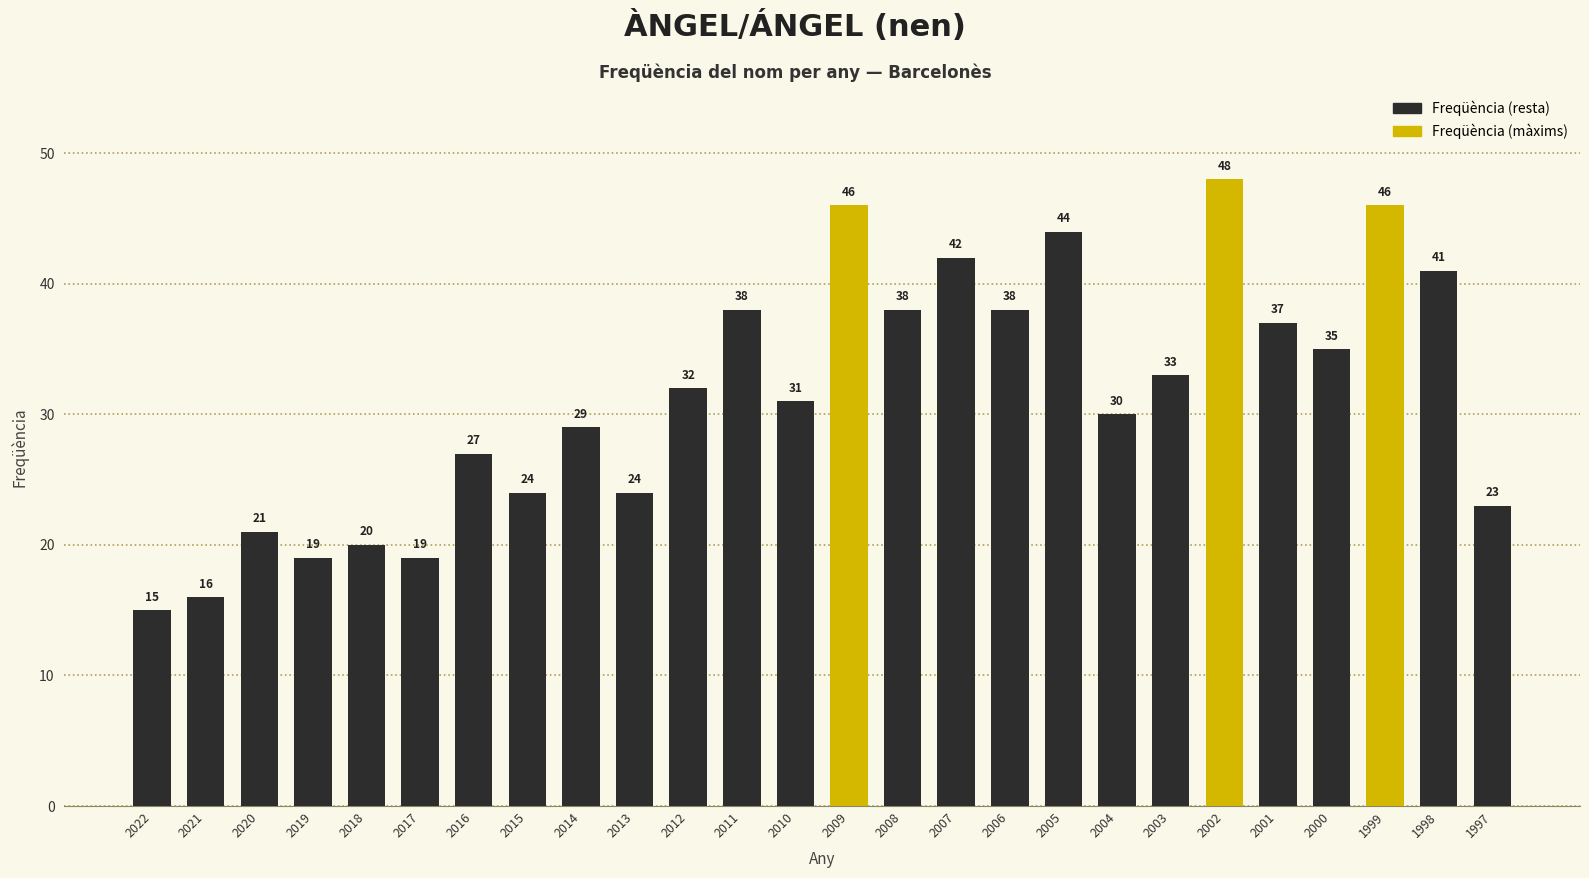

Are the bars horizontal?

No